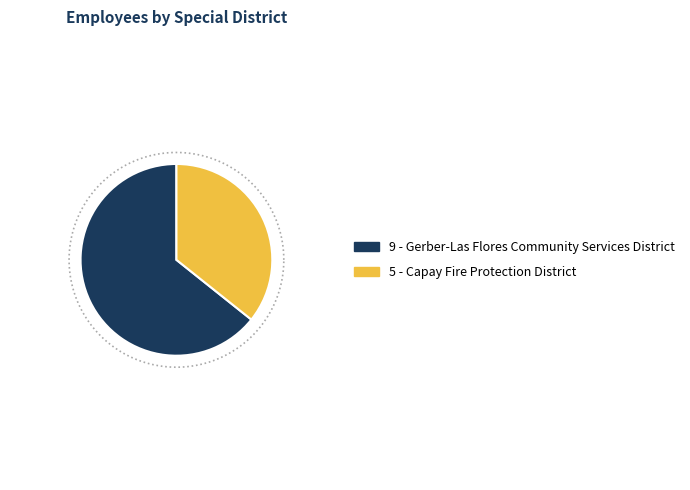

Between Gerber-Las Flores Community Services District and Capay Fire Protection District, which is larger?

Gerber-Las Flores Community Services District